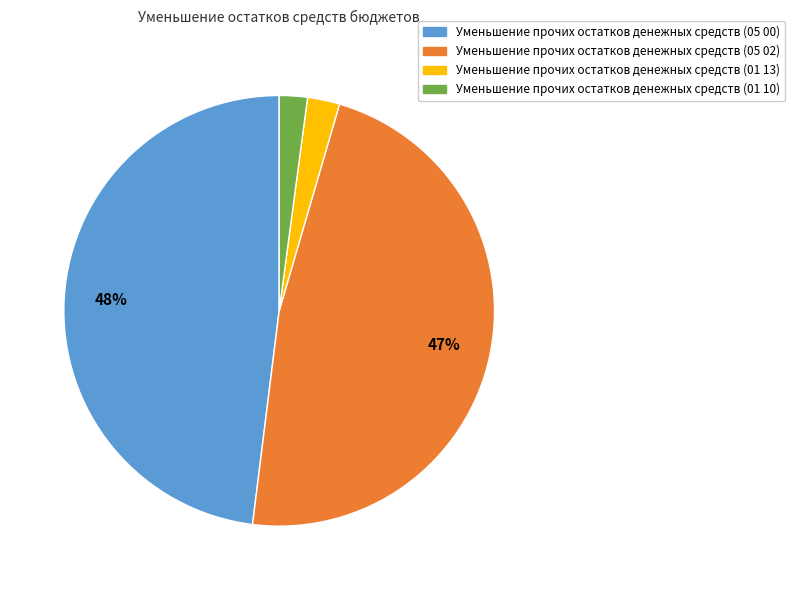

Does Уменьшение прочих остатков денежных средств (01 13) represent more than half of the total?

No